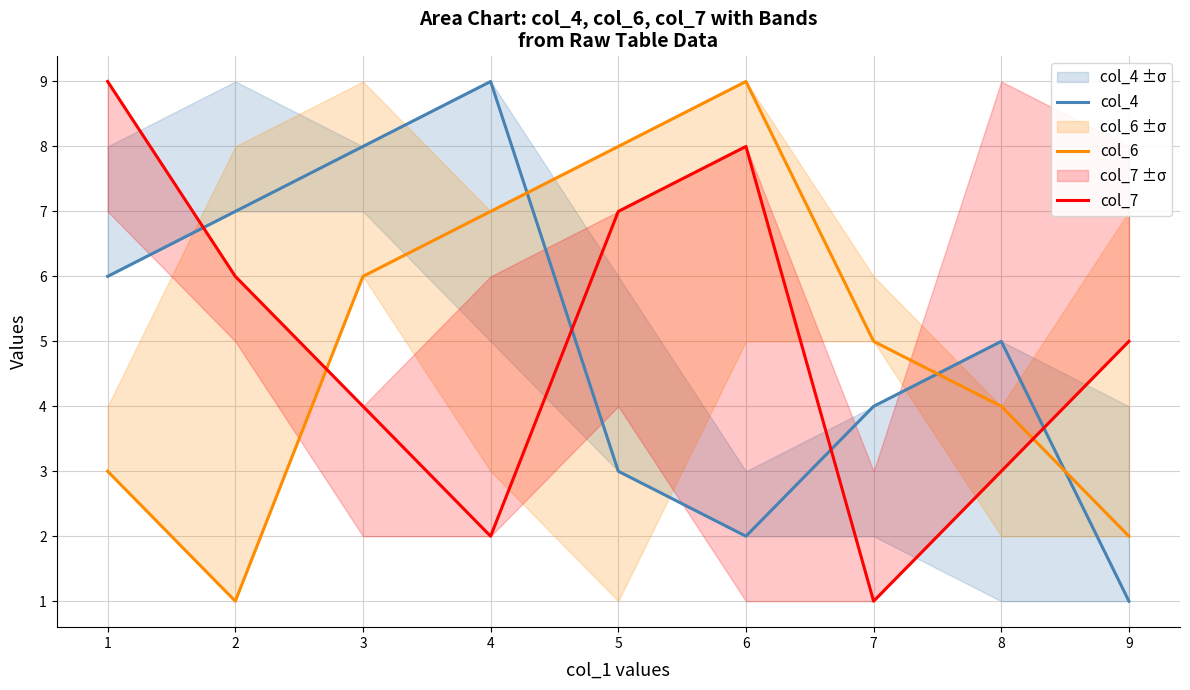

Which series has the largest total across all categories?

col_4